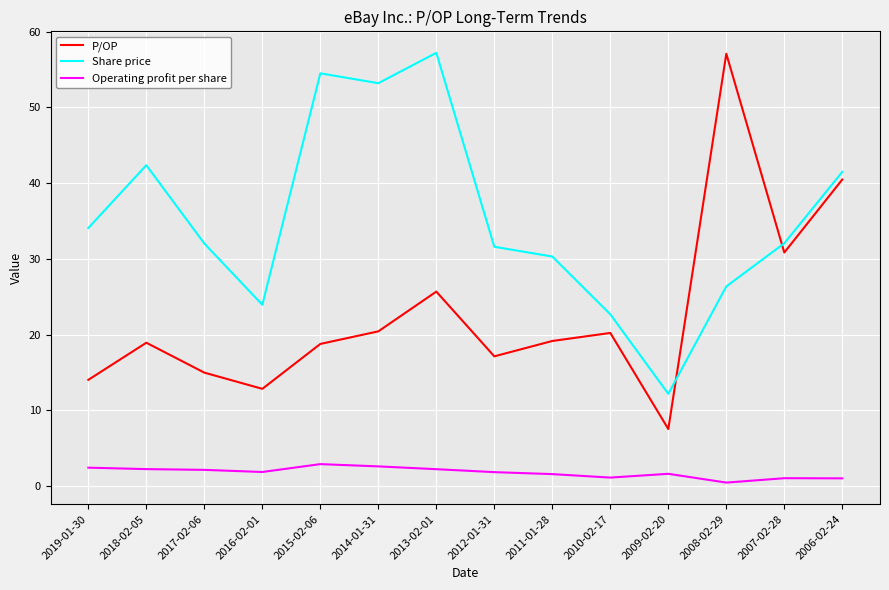

At which label does Share price reach its peak?

2013-02-01